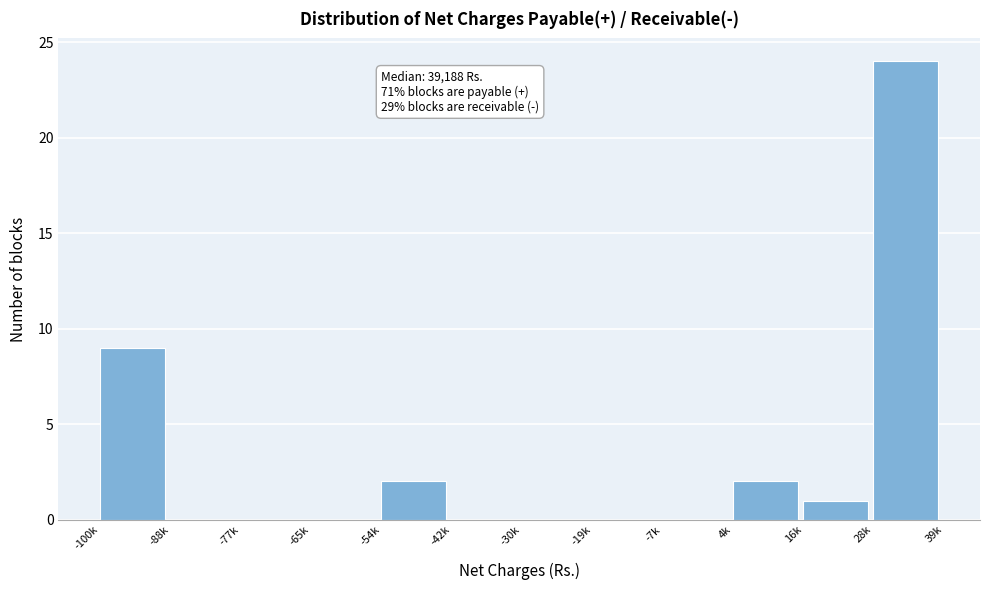

Reading left to right, transcribe all the data shown in this chart.

-100k=9	-88k=0	-77k=0	-65k=0	-54k=2	-42k=0	-30k=0	-19k=0	-7k=0	4k=2	16k=1	28k=24